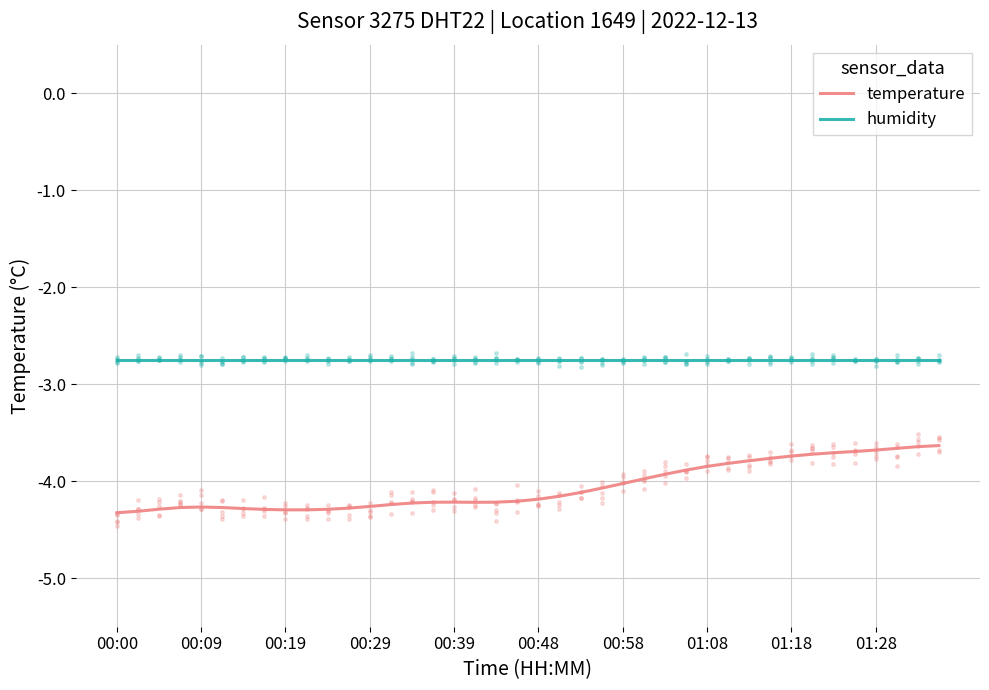

What is the minimum value for humidity?

-2.7